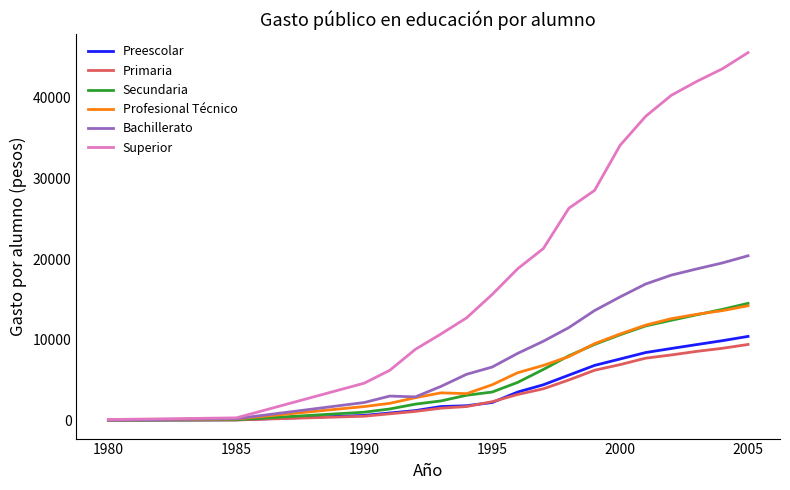

Which series has the largest range (max minus min)?

Superior